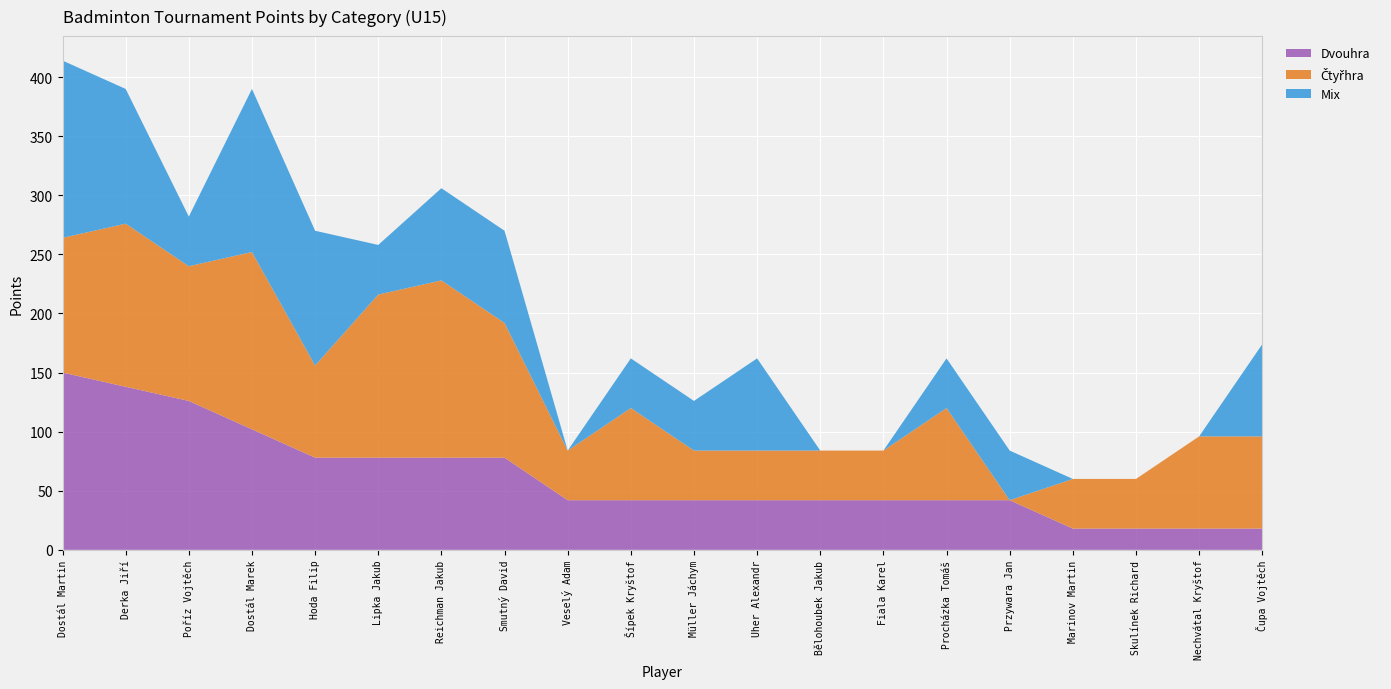

Reading left to right, list all the values displayed in this chart.

Dvouhra: 150	138	126	102	78	78	78	78	42	42	42	42	42	42	42	42	18	18	18	18
Čtyřhra: 114	138	114	150	78	138	150	114	42	78	42	42	42	42	78	0	42	42	78	78
Mix: 150	114	42	138	114	42	78	78	0	42	42	78	0	0	42	42	0	0	0	78